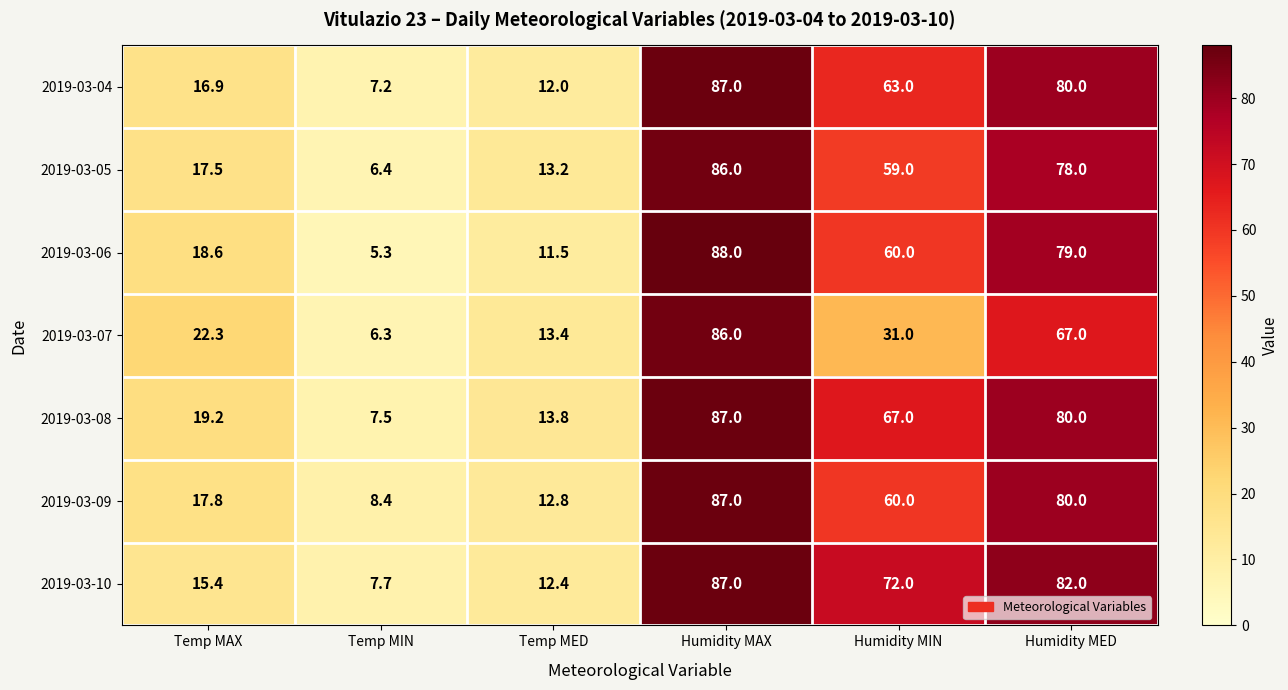

Rank the categories by 2019-03-10 value from lowest to highest.

Temp MIN, Temp MED, Temp MAX, Humidity MIN, Humidity MED, Humidity MAX